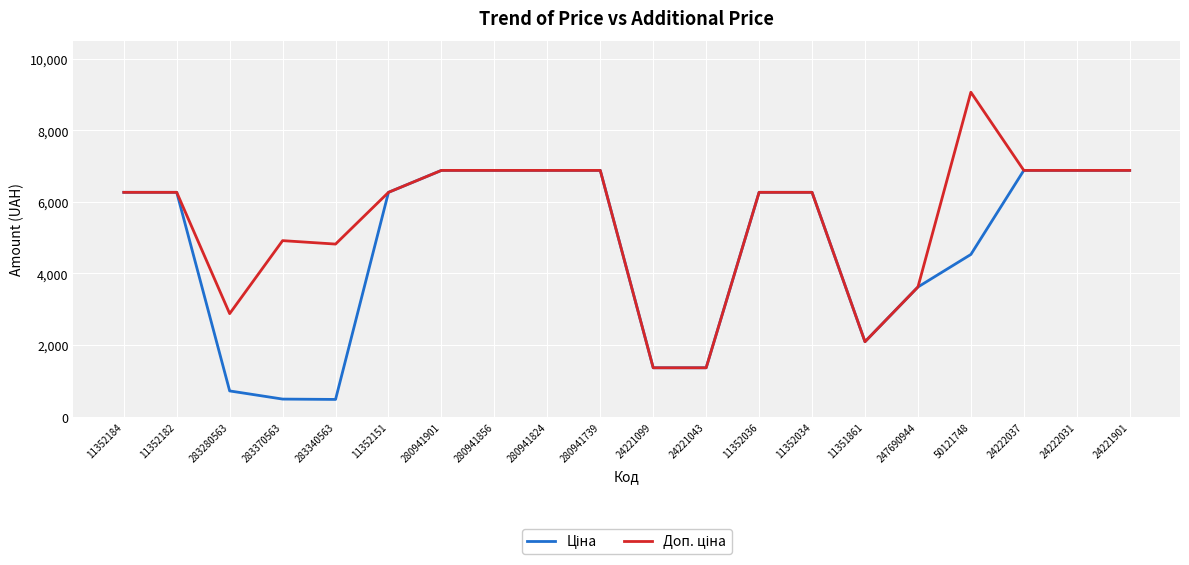

What is the total value across all series at 24221099?

2732.3